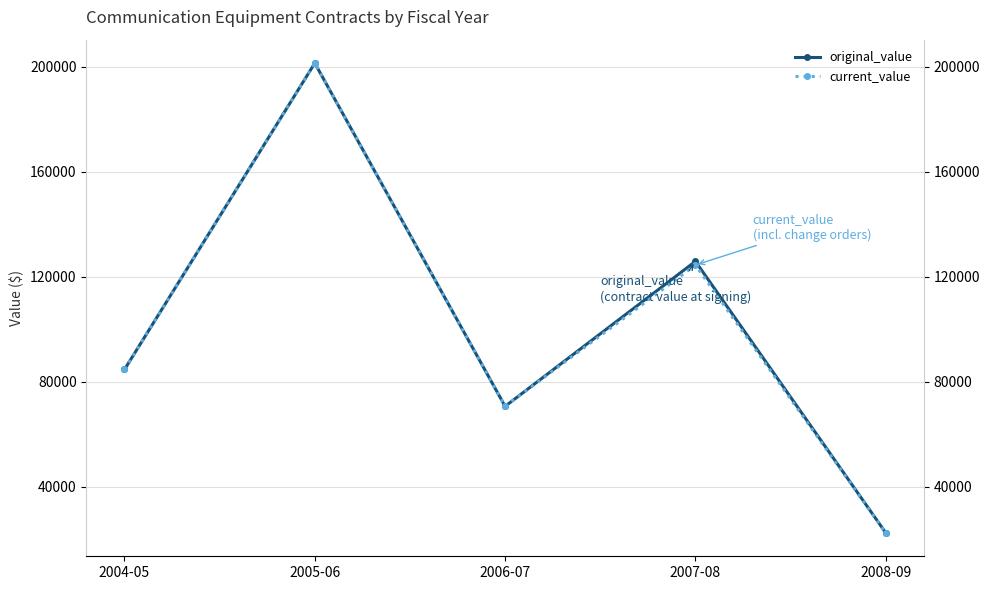

Rank the series by their maximum value, from lowest to highest.

original_value, current_value